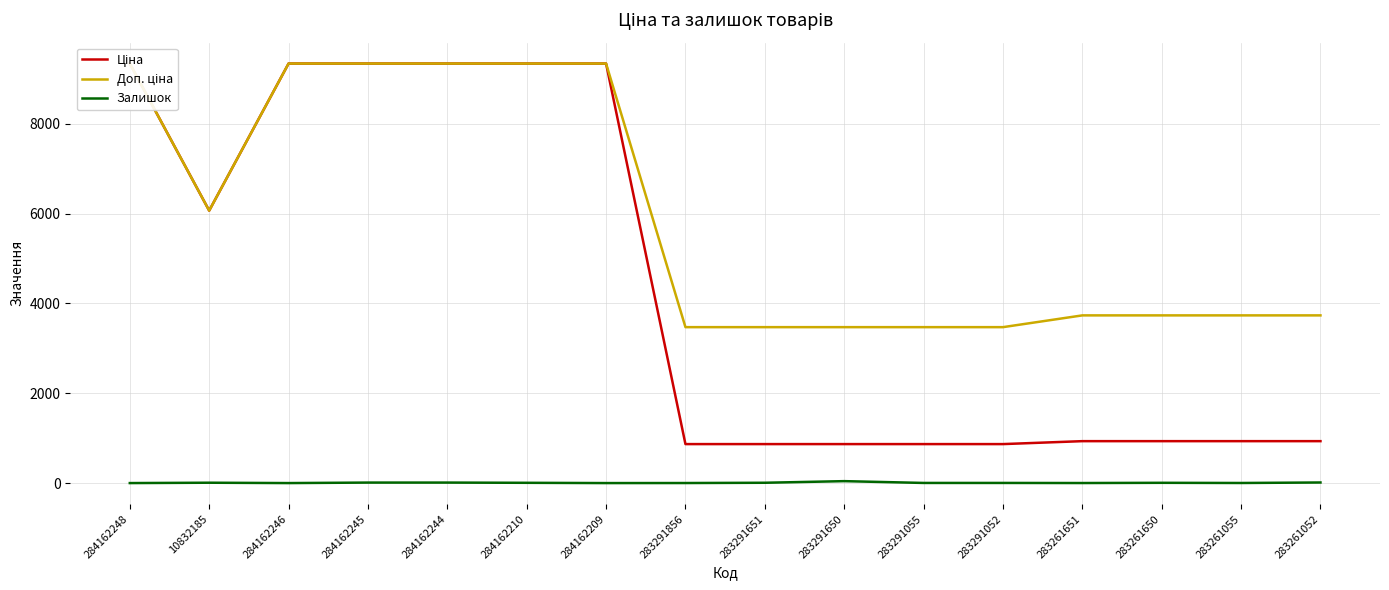

Is the value of Ціна at 284162246 greater than the value of Залишок at 284162244?

Yes